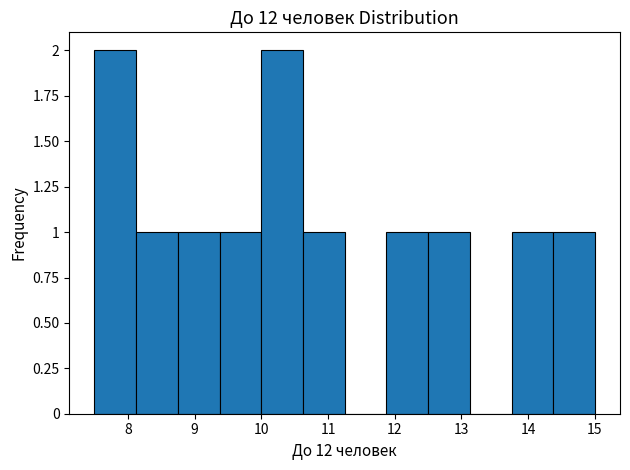

How tall is the bar that spans 12.5 to 13.1 on the x-axis? Neither the bar edges nor the heights are printed on the chart, so give them approximately, as read against the axes.

1